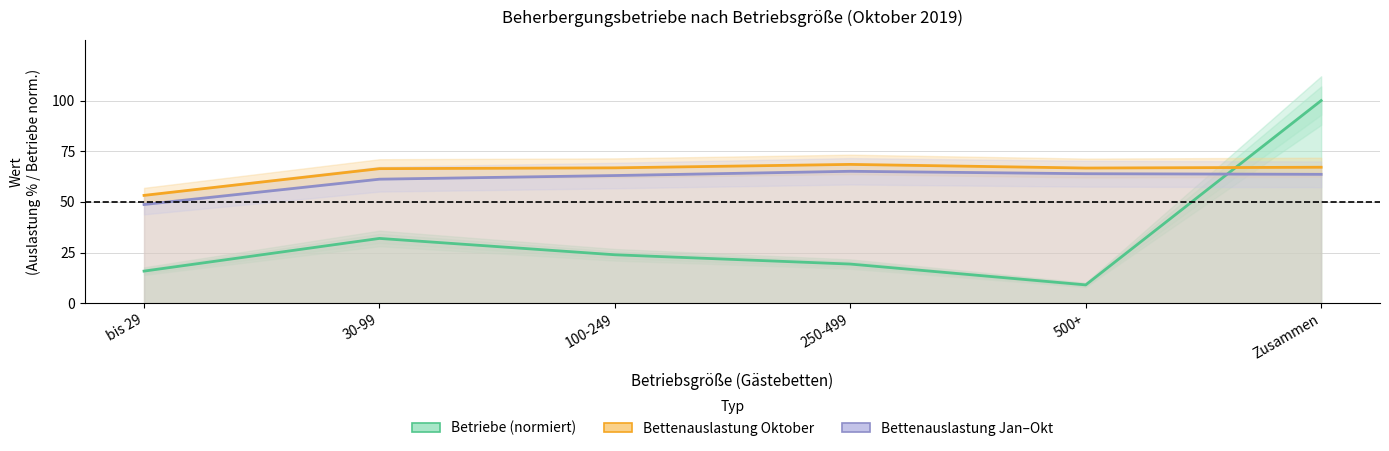

How many lines are shown in the chart?

3